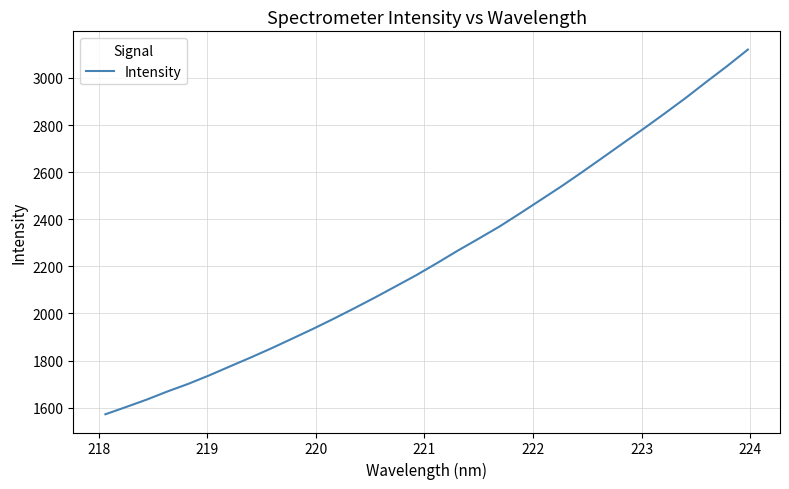

What is the maximum value shown in the chart?

3120.7